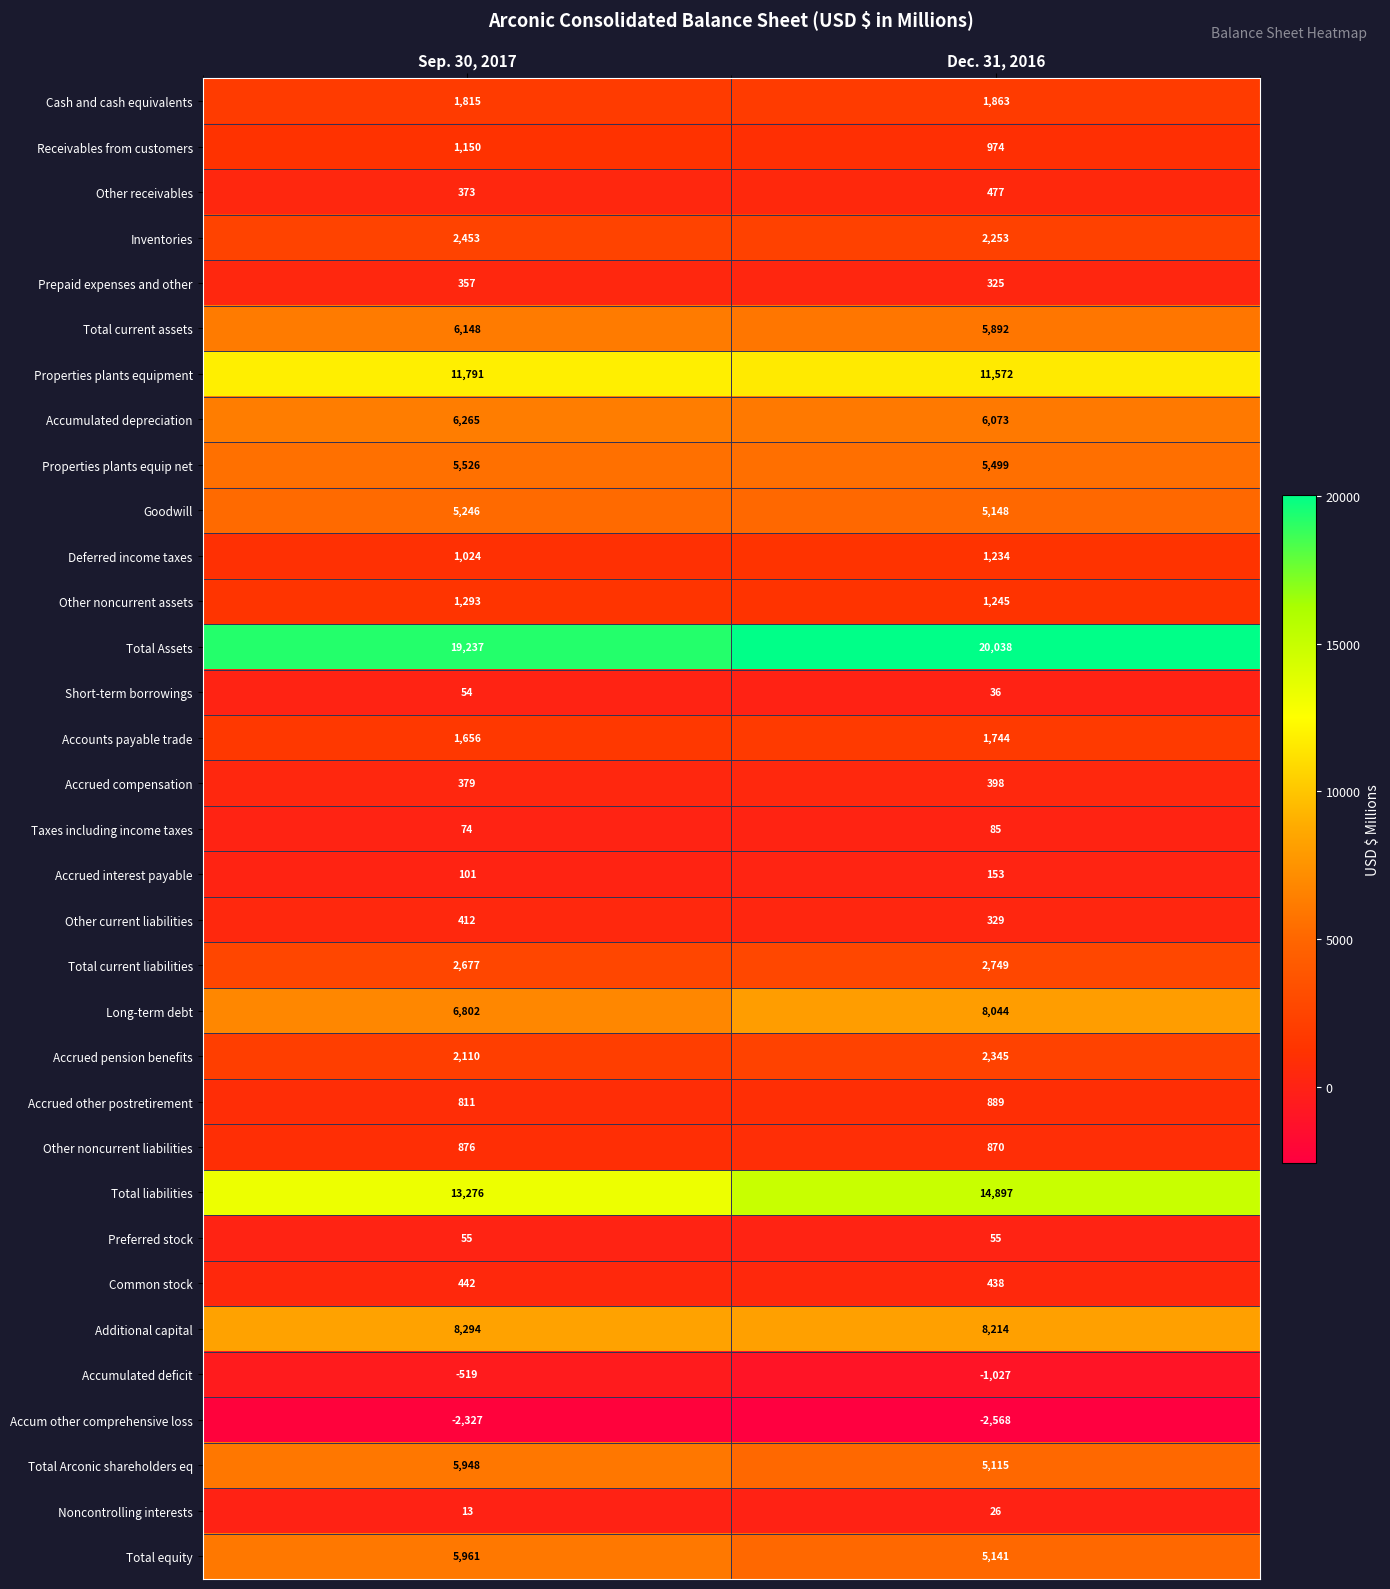

What is the greatest value displayed?

20038